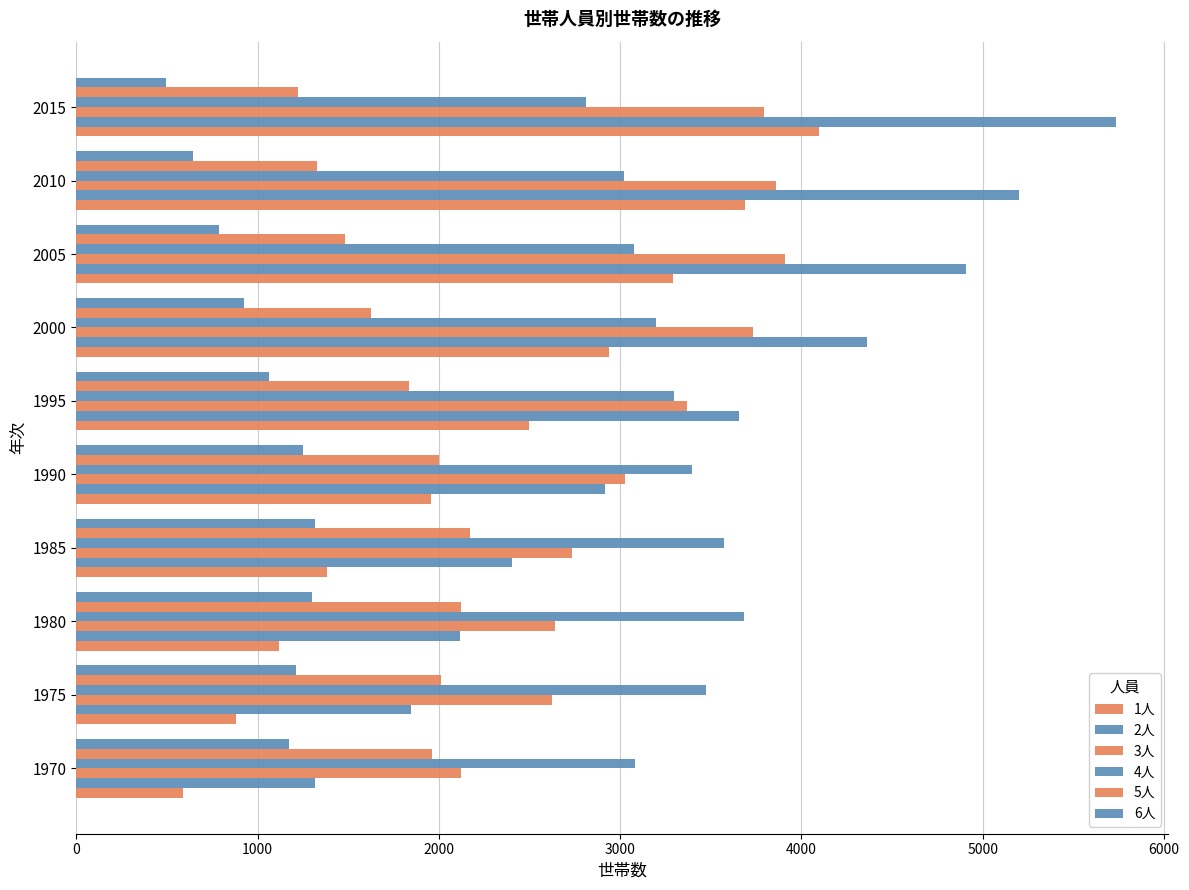

How many data points in 4人 are less than 3298?

5